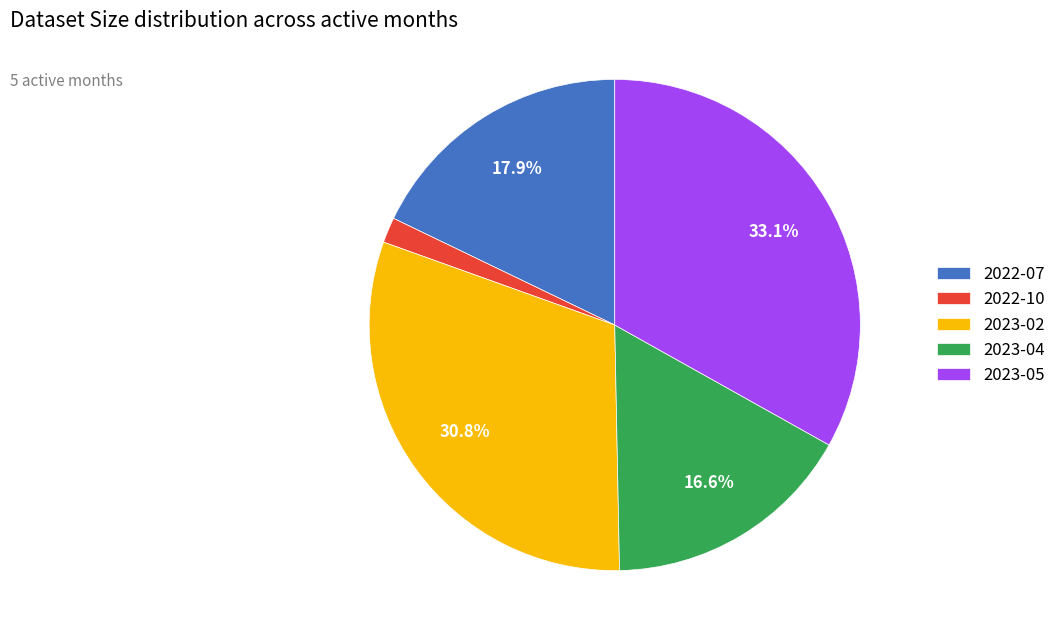

What is the largest slice in the pie chart?

2023-05